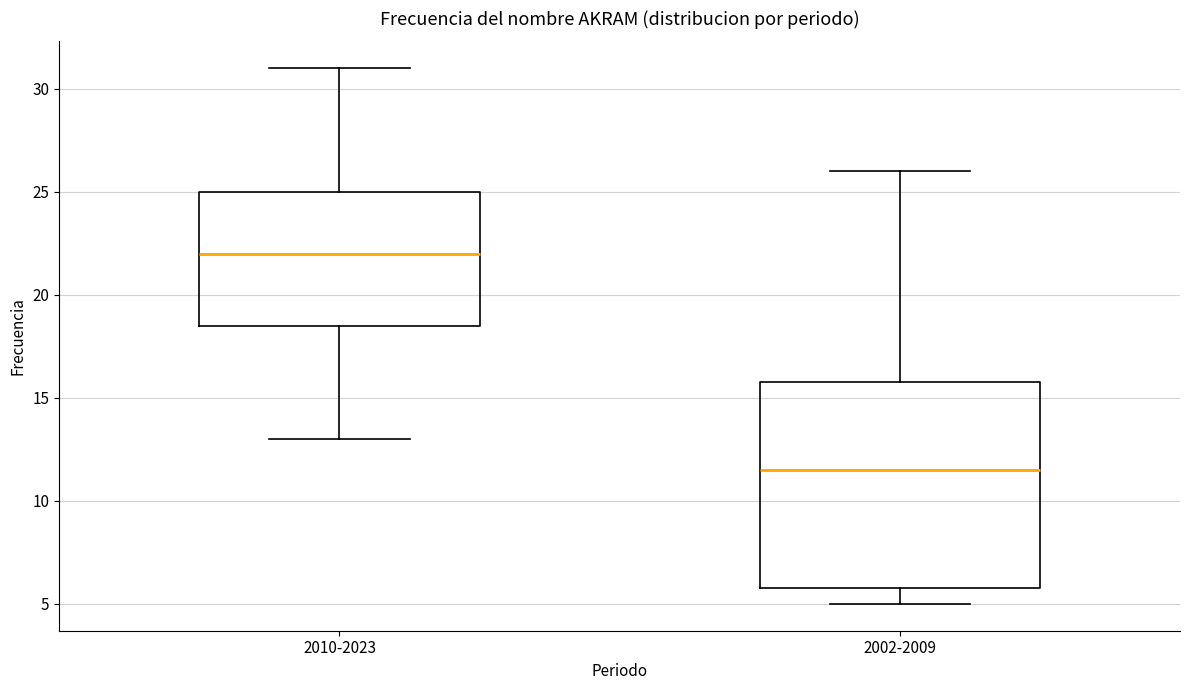

Which box has the highest median line?

2010-2023